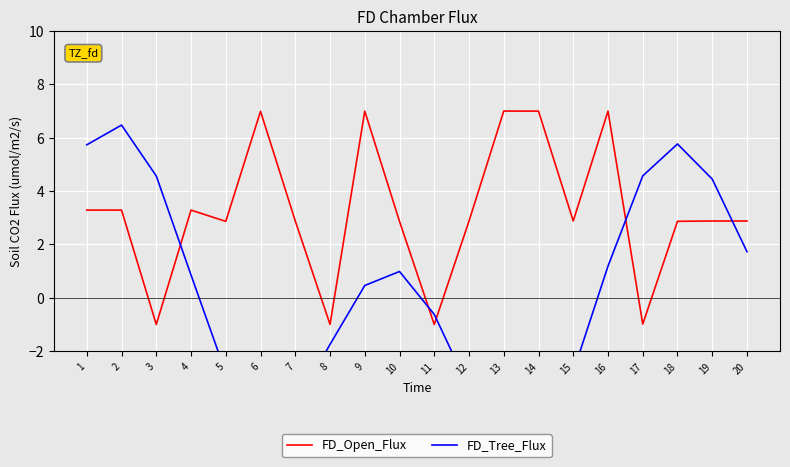

What is the total value across all series at 20?

4.6